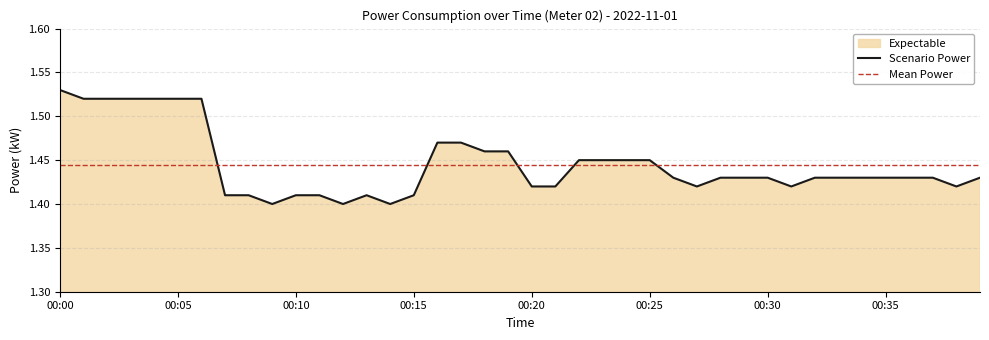

Is it true that the value at 00:04 is 1.5?

True